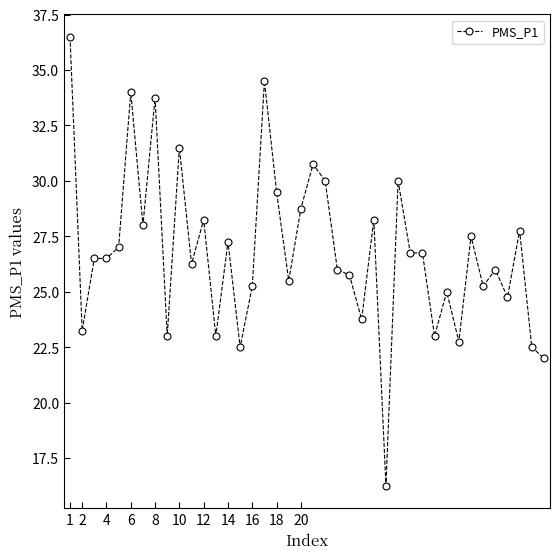

What is the average value?

26.8